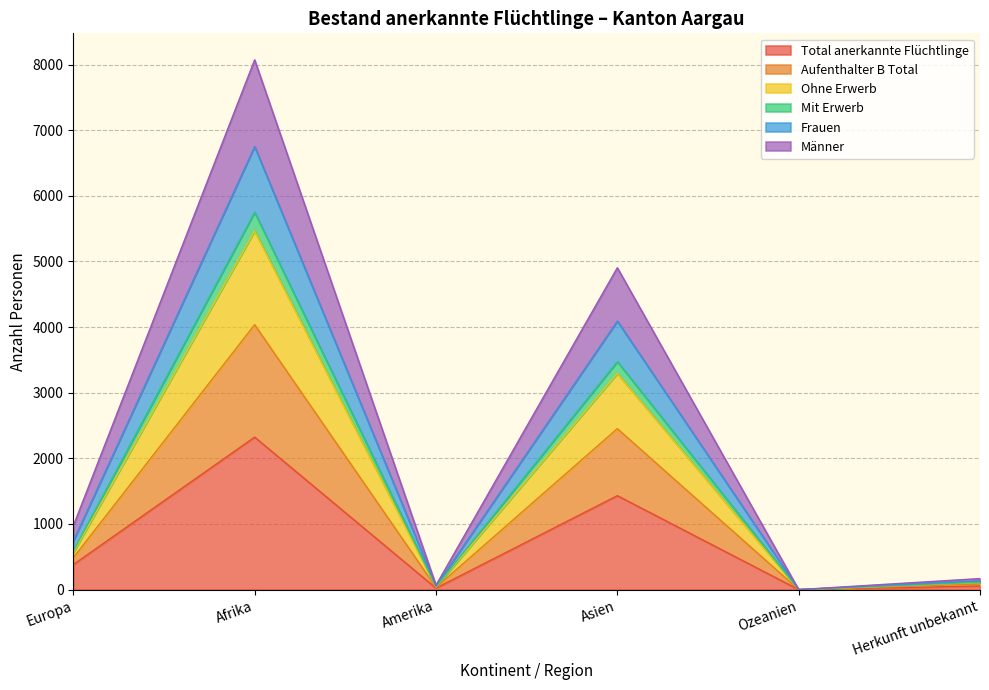

What are all the series names shown in the legend?

Total anerkannte Flüchtlinge, Aufenthalter B Total, Ohne Erwerb, Mit Erwerb, Frauen, Männer